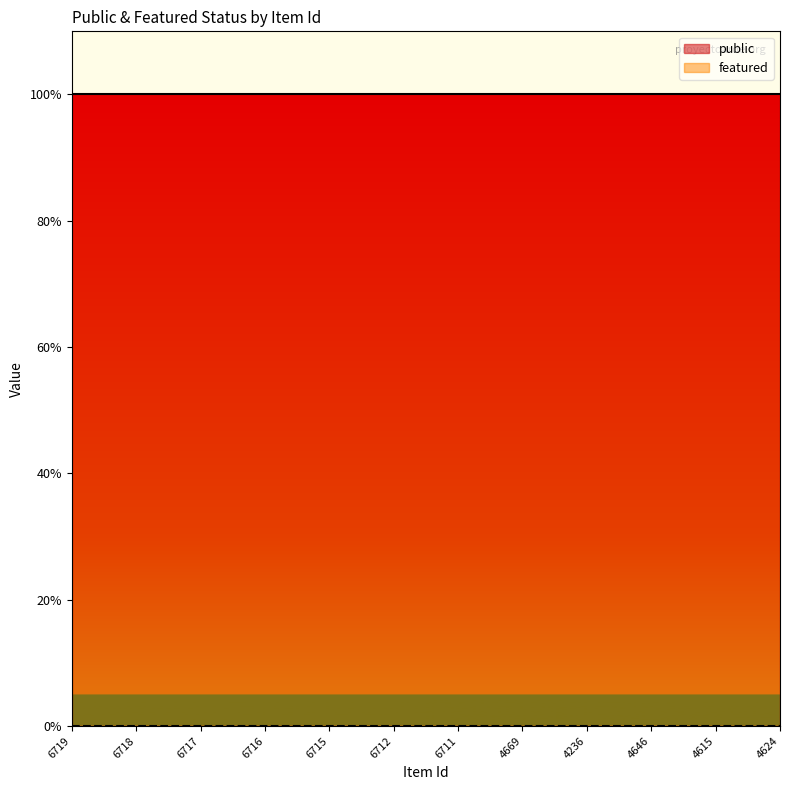

True or false: public and featured intersect in this chart.

False